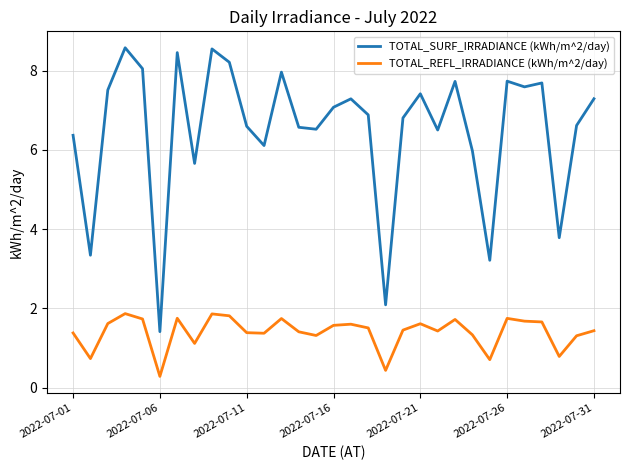

What is the smallest value displayed?

0.3